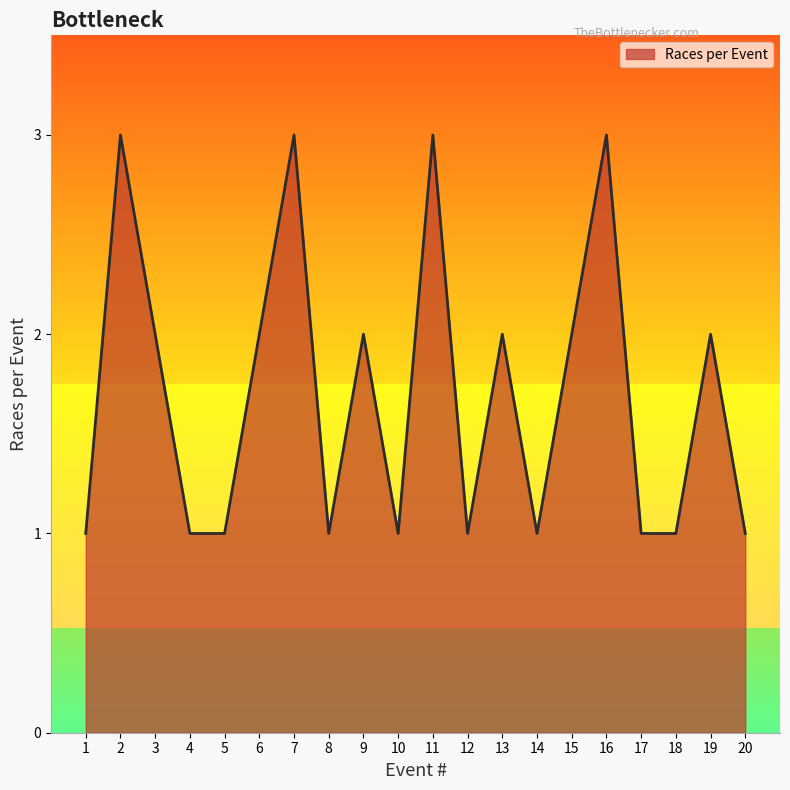

The chart shows a value of 1 at 9. True or false?

False